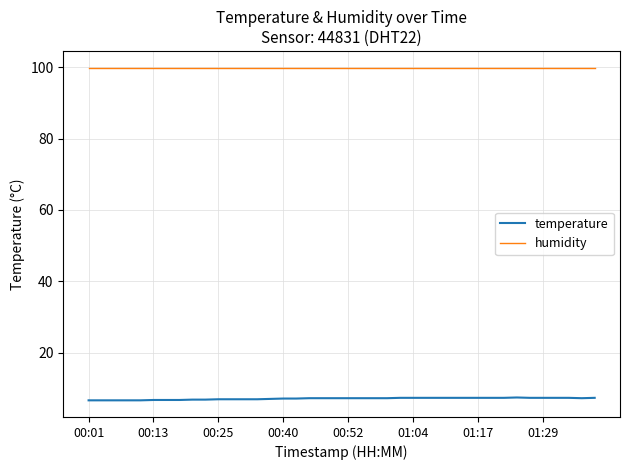

What are all the series names shown in the legend?

temperature, humidity